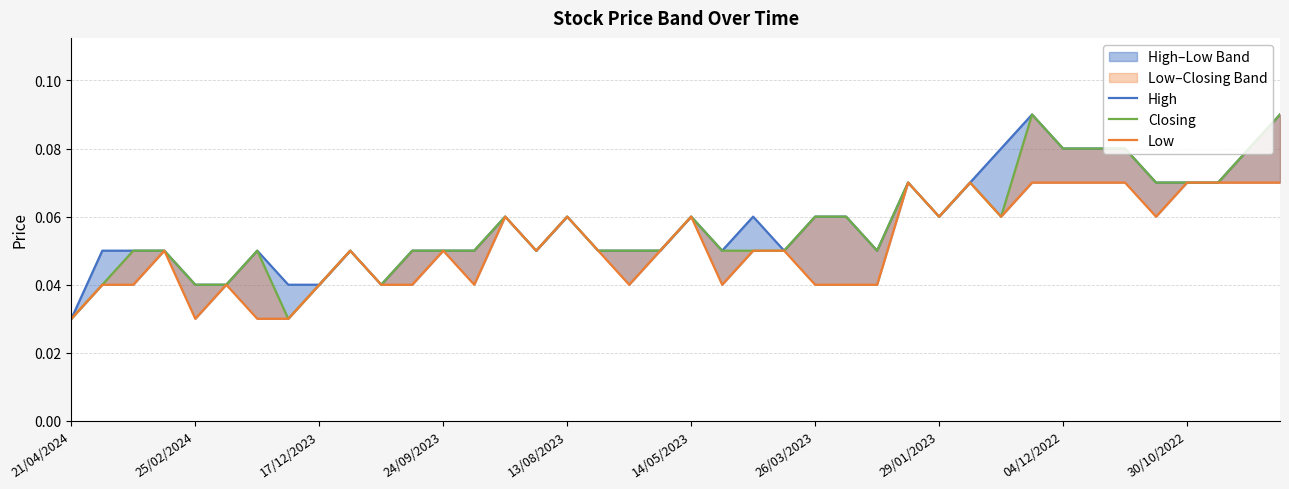

True or false: Low and High intersect in this chart.

False